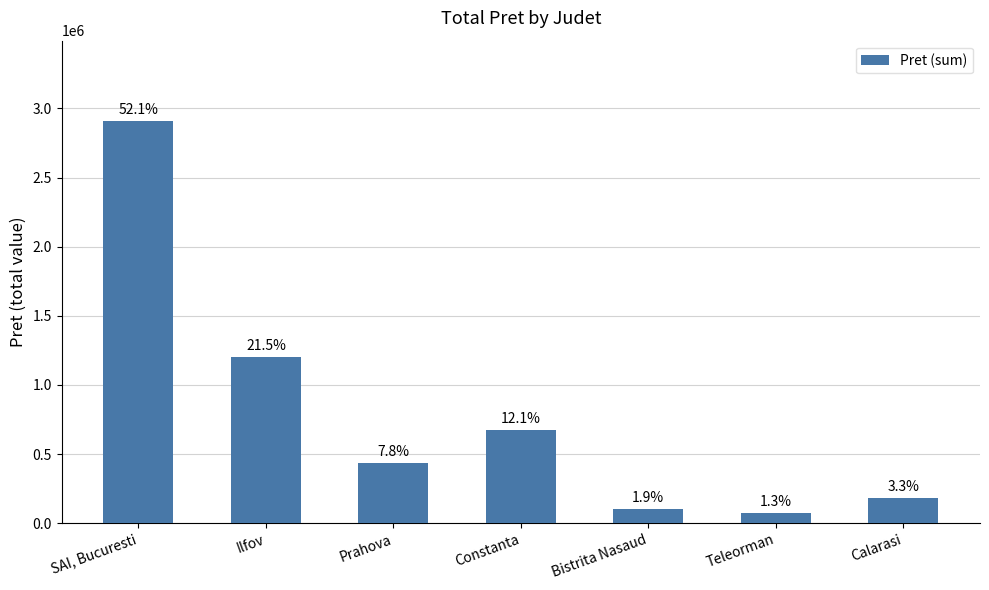

How many bars are there in total?

7